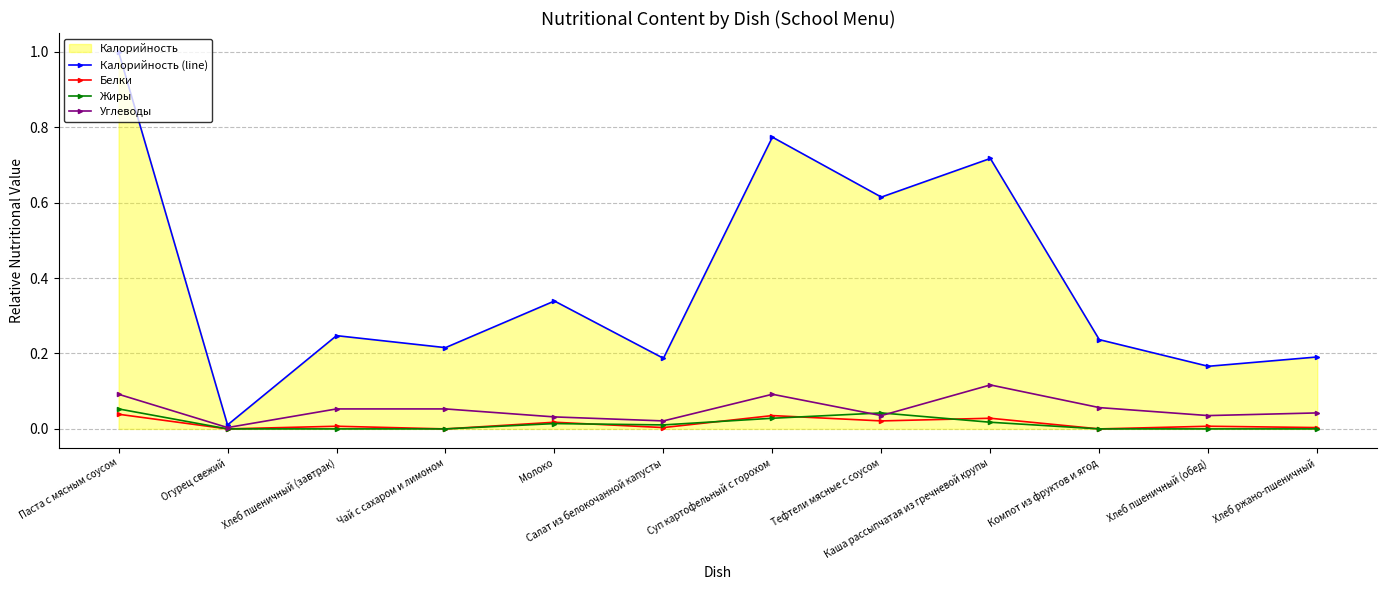

What is the difference between the maximum and minimum values in the Жиры series?

0.1